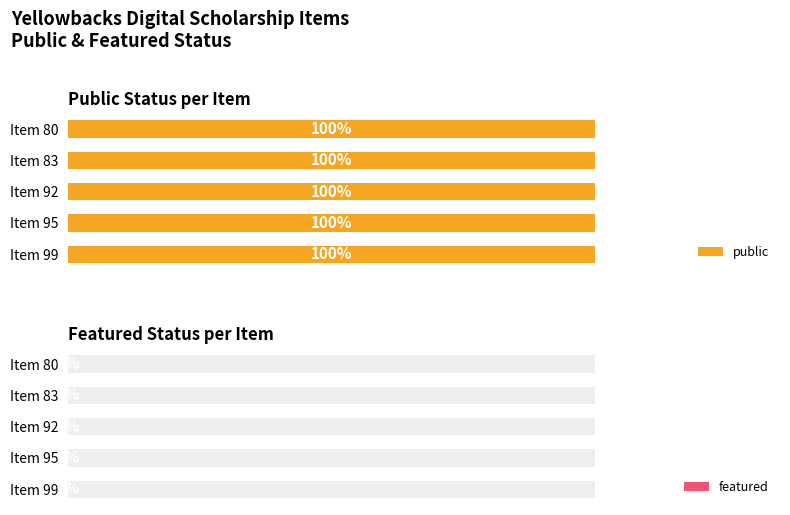

How many bars are there in total?

10